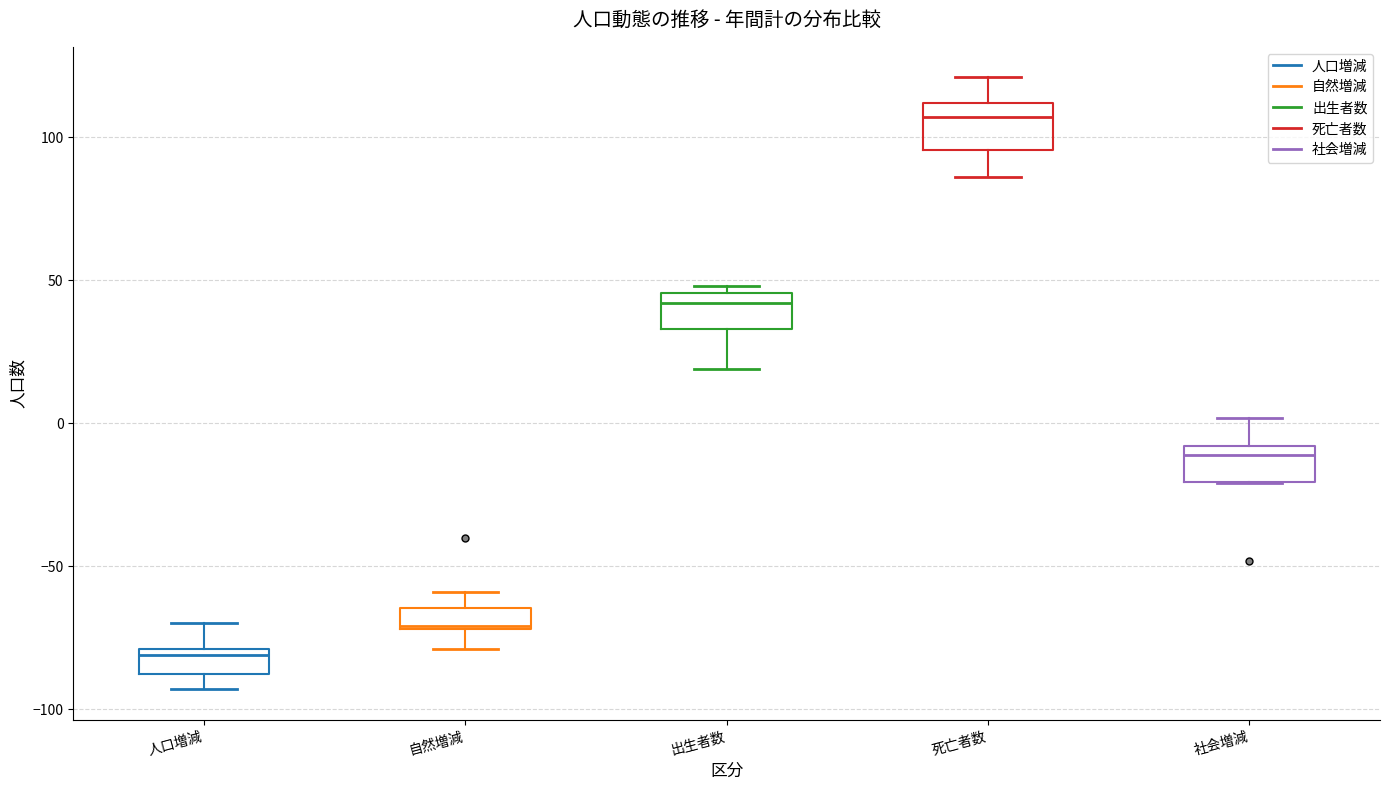

Which box has the lowest median line?

人口増減